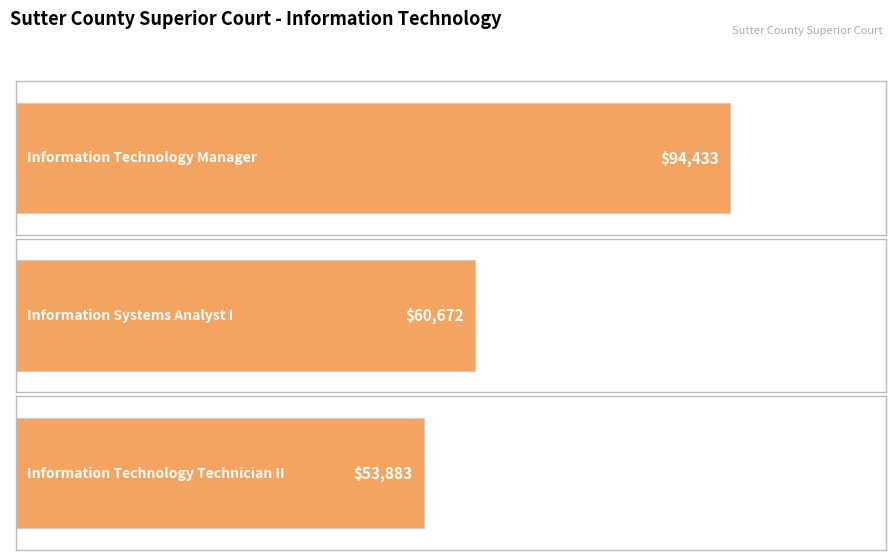

How many values are between 53883 and 94433?

3